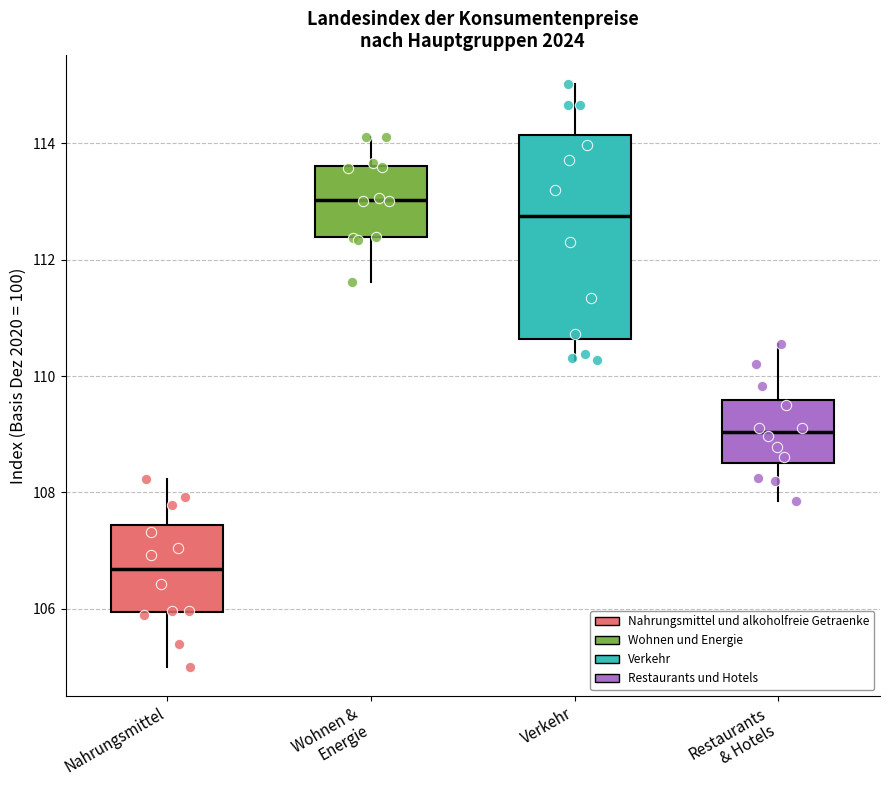

Where does the upper whisker of the box for Nahrungsmittel end on the y-axis? The values are not printed on the chart, so give them approximately, as read against the axis.

108.2